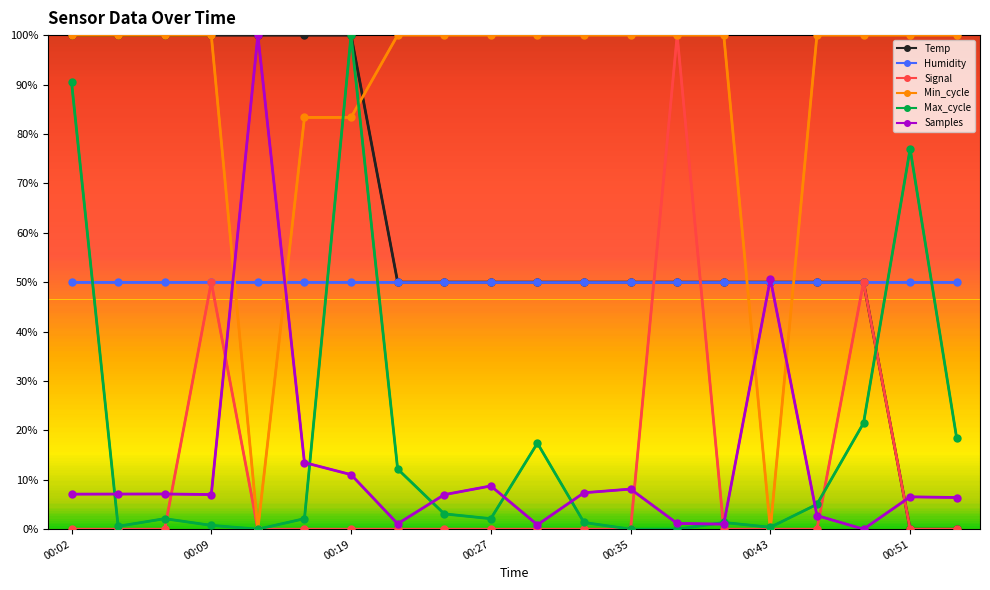

After their last crossing, which series has the higher values: Humidity or Max_cycle?

Humidity